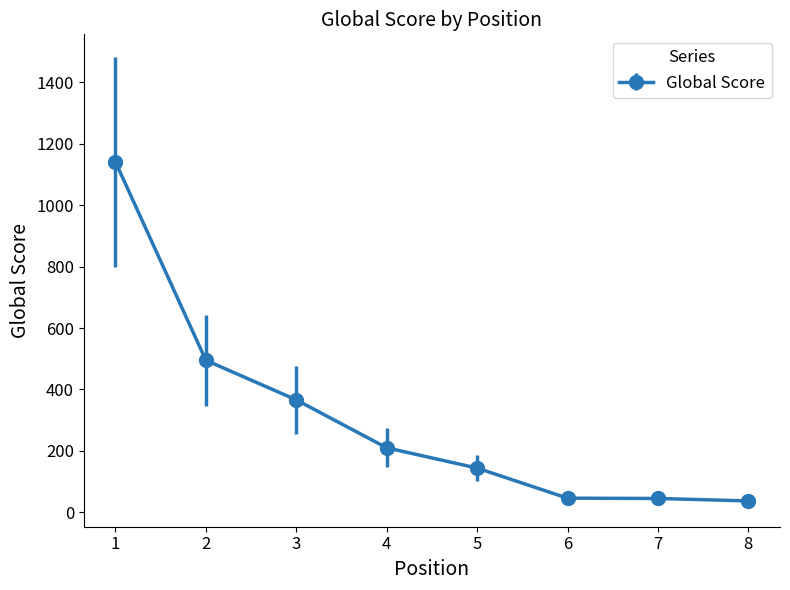

How many lines are shown in the chart?

1